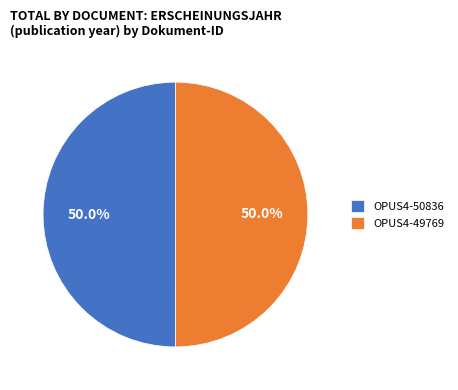

To the nearest percent, what portion does OPUS4-50836 represent?

50%